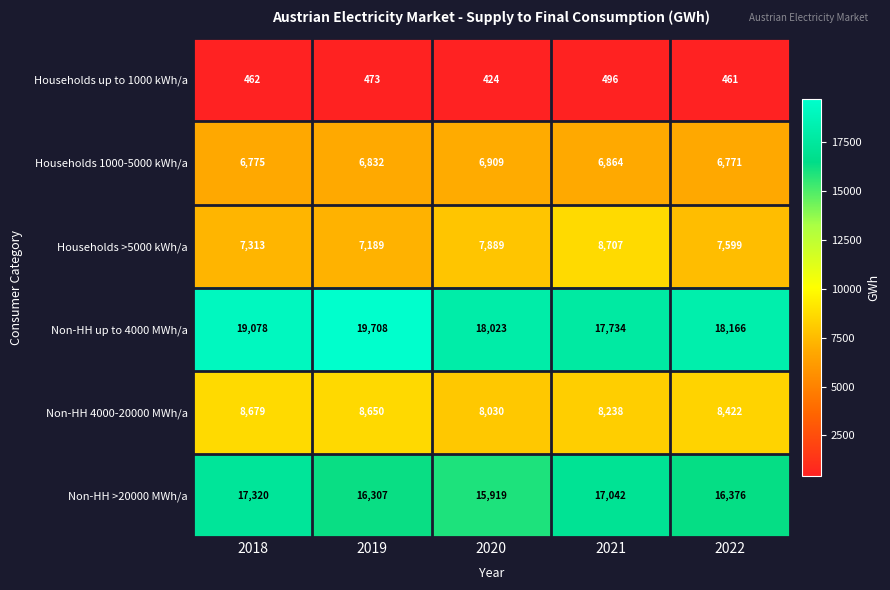

Which series has the largest total across all categories?

Non-HH up to 4000 MWh/a